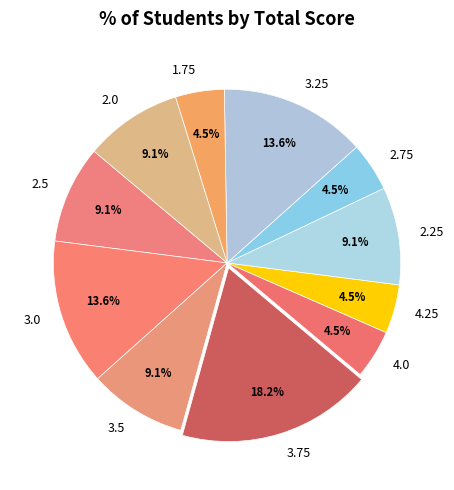

Which has a higher value, 2.25 or 3.75?

3.75